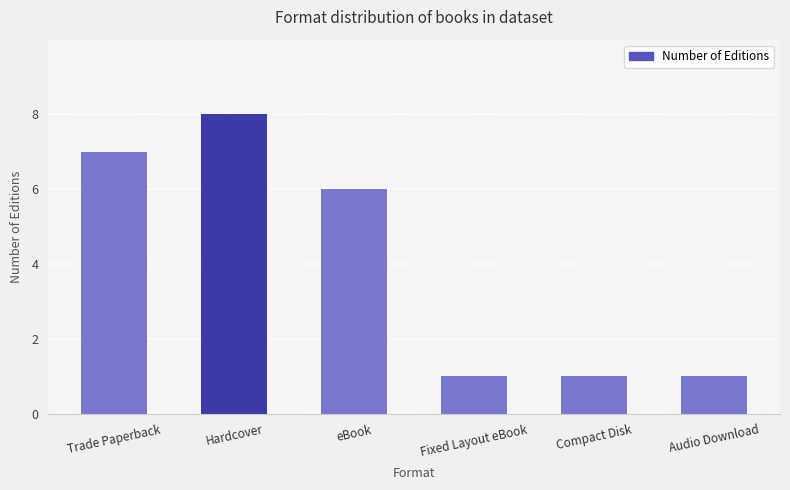

What is the average value?

4